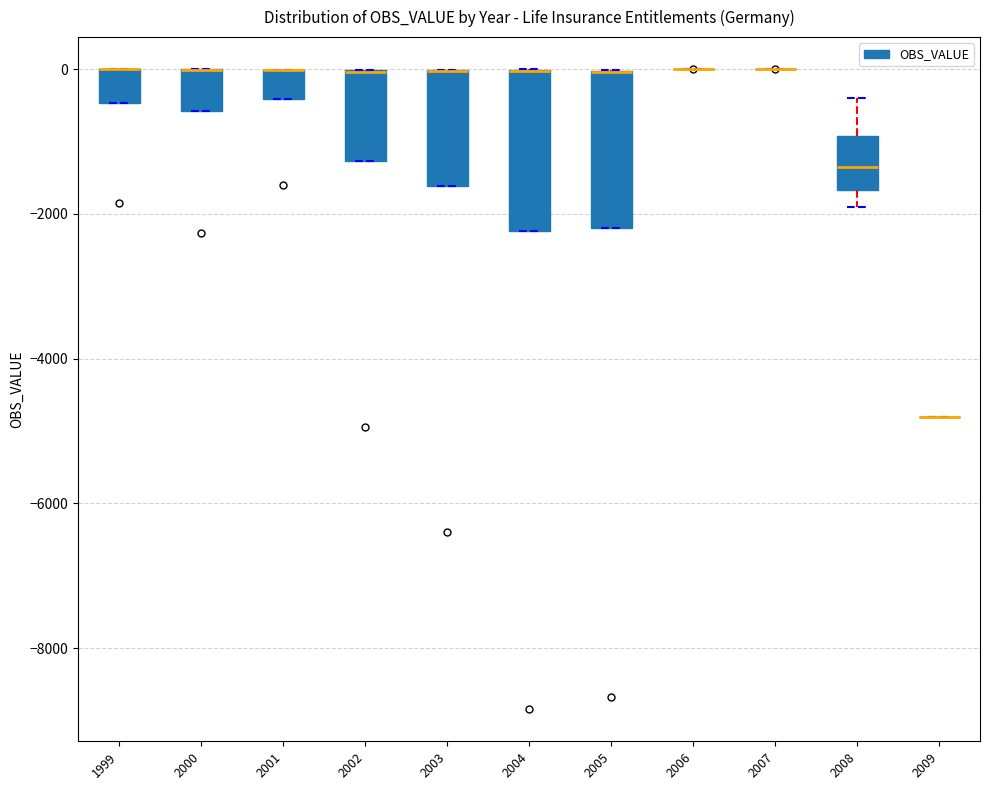

Reading left to right, transcribe this box plot: for each box, give where its median line is, the range the box spans, and where its two whiskers end, as read against the y-axis. The values are not printed on the chart, so give them approximately, as read against the axis.

1999: median 0 (drawn on the box's upper edge), box -400 to 0, whiskers -400 to 0
2000: median 0 (drawn on the box's upper edge), box -600 to 0, whiskers -600 to 0
2001: median 0 (drawn on the box's upper edge), box -400 to 0, whiskers -400 to 0
2002: median 0 (drawn on the box's upper edge), box -1200 to 0, whiskers -1200 to 0
2003: median 0 (drawn on the box's upper edge), box -1600 to 0, whiskers -1600 to 0
2004: median 0 (drawn on the box's upper edge), box -2200 to 0, whiskers -2200 to 0
2005: median 0 (drawn on the box's upper edge), box -2200 to 0, whiskers -2200 to 0
2006: box collapsed to a line at 0, whiskers 0 to 0
2007: box collapsed to a line at 0, whiskers 0 to 0
2008: median -1400, box -1600 to -1000, whiskers -1800 to -400
2009: box collapsed to a line at -4800, whiskers -4800 to -4800